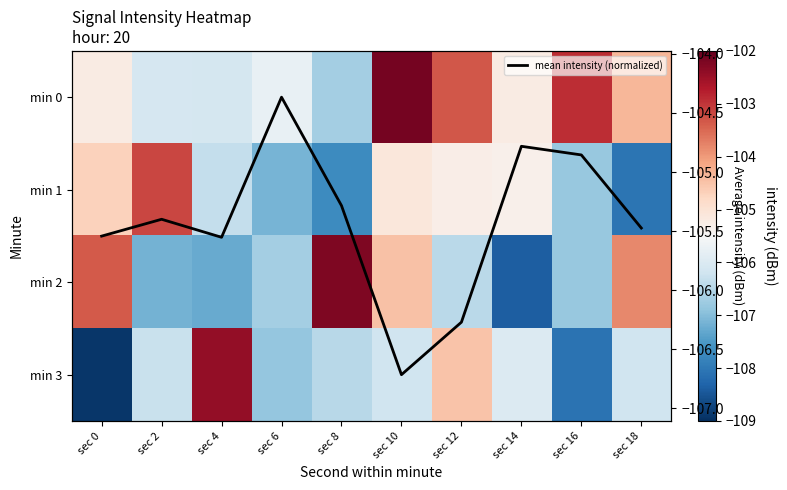

Which series has the largest total across all categories?

mean intensity (normalized)